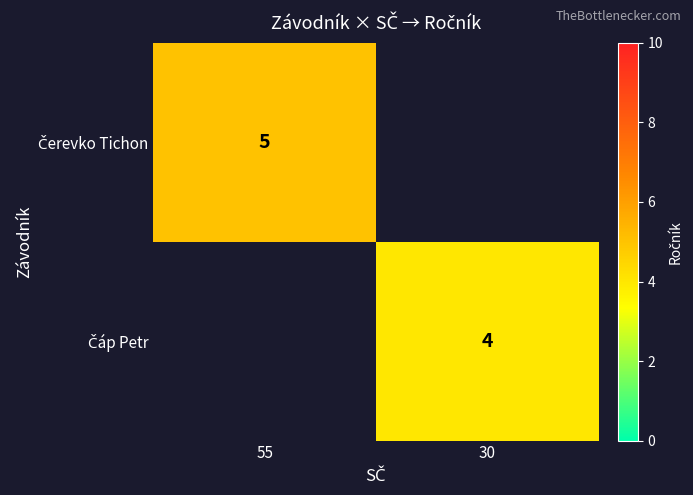

Between 55 and 30, which is larger?

30